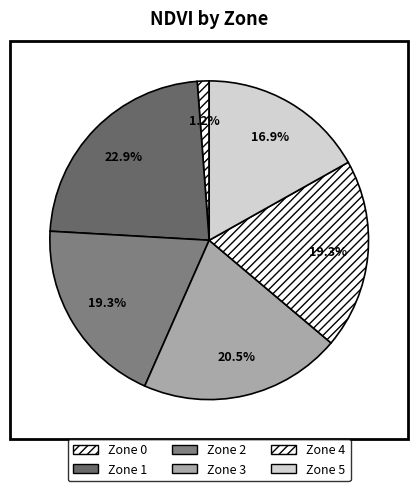

What percentage do Zone 1 and Zone 2 together represent?

42.2%